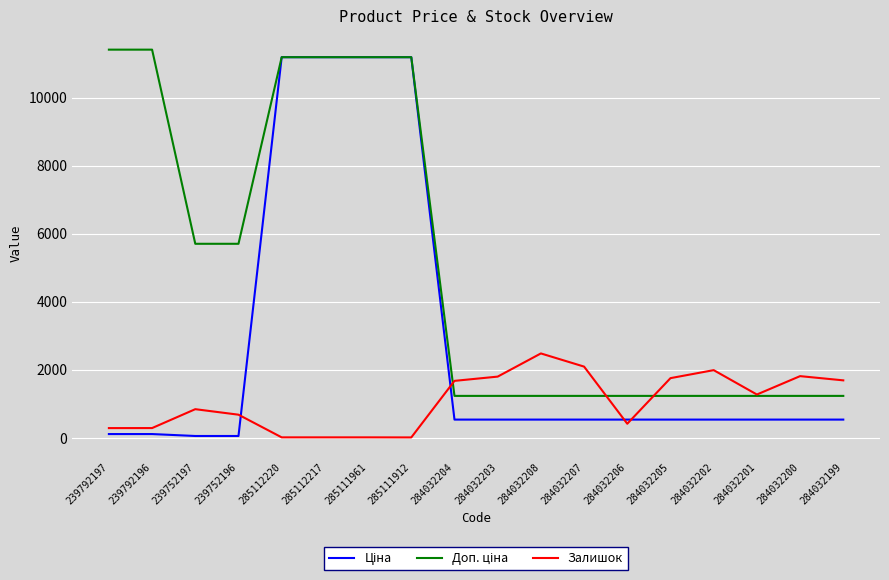

What is the difference between the maximum and minimum values in the Залишок series?

2468.0